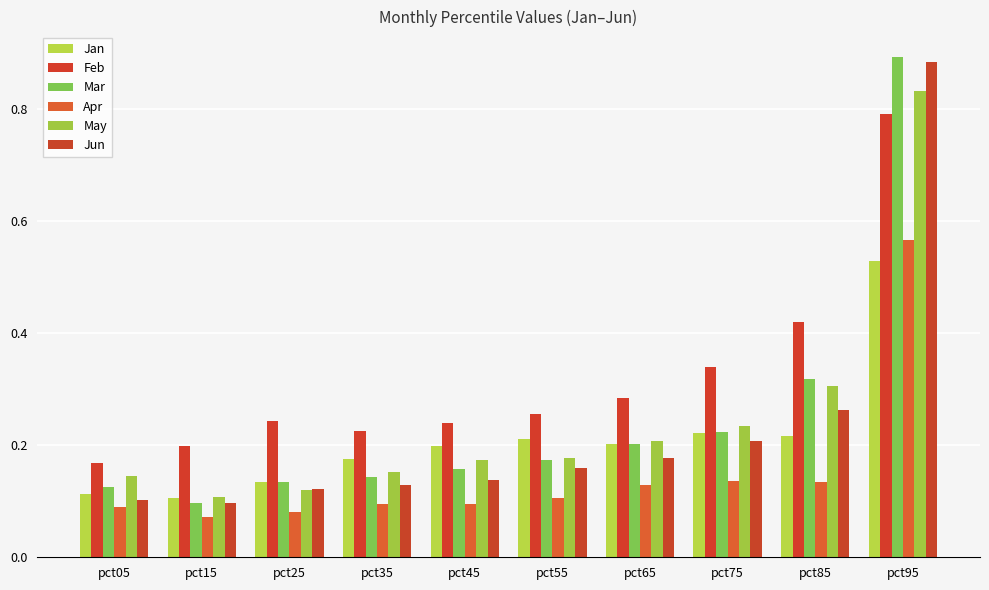

How many categories are shown in the chart?

10